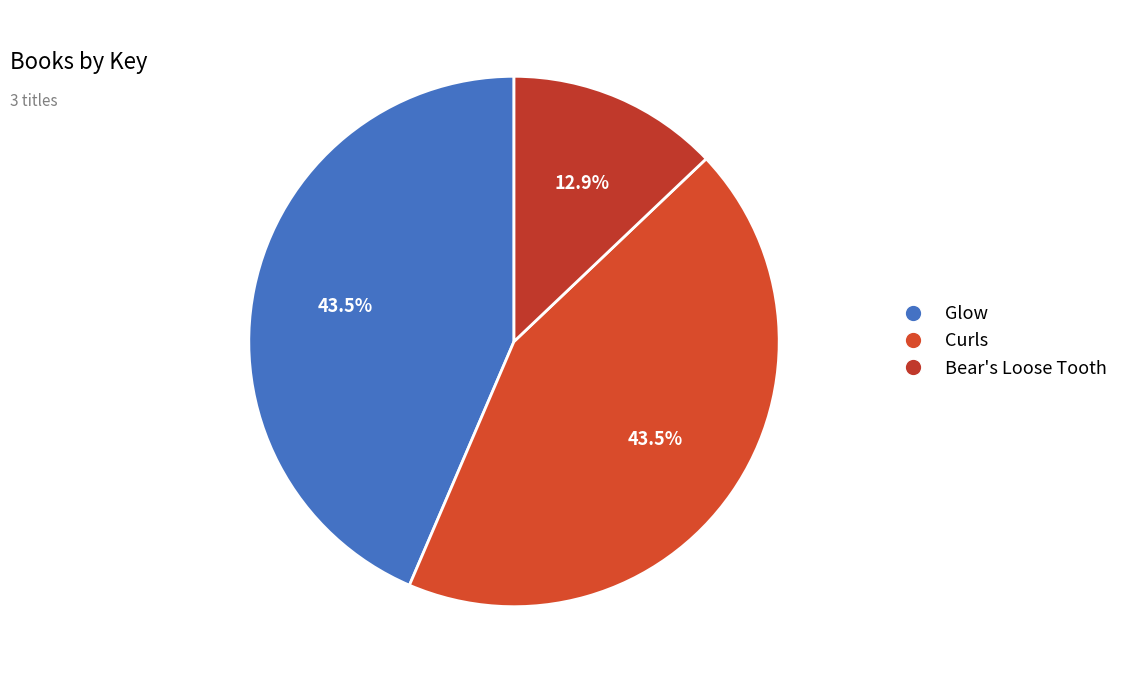

What is the largest slice in the pie chart?

Glow